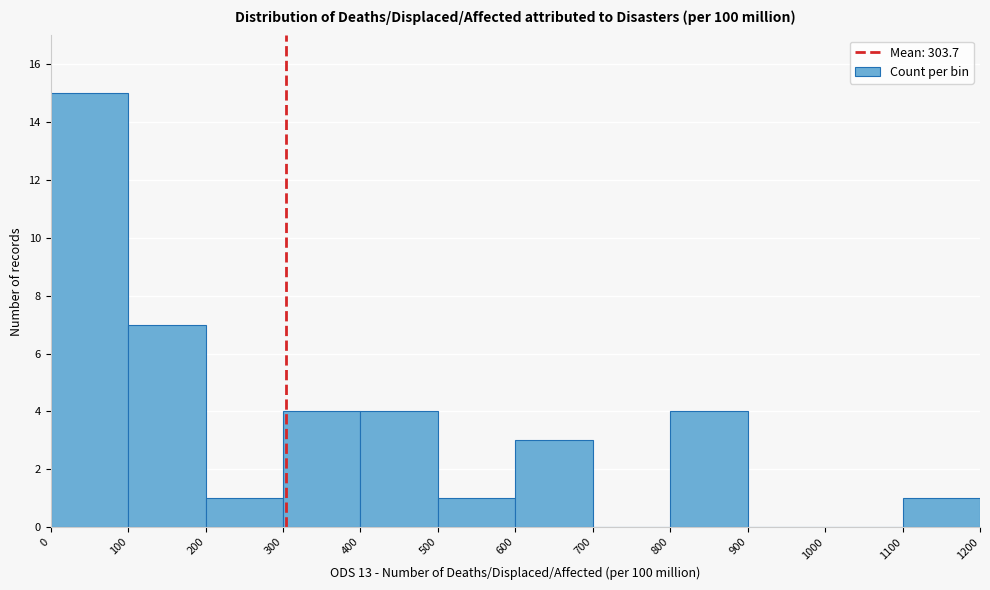

Reading left to right, list every bar in this chart as the range it spans on the x-axis followed by its height. The values are not printed on the chart, so give them approximately, as read against the axis.

0 to 100: 15
100 to 200: 7
200 to 300: 1
300 to 400: 4
400 to 500: 4
500 to 600: 1
600 to 700: 3
700 to 800: 0
800 to 900: 4
900 to 1000: 0
1000 to 1100: 0
1100 to 1200: 1